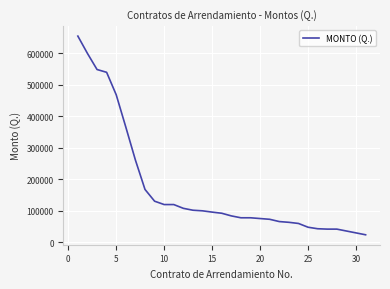

What is the greatest value displayed?

655008.0